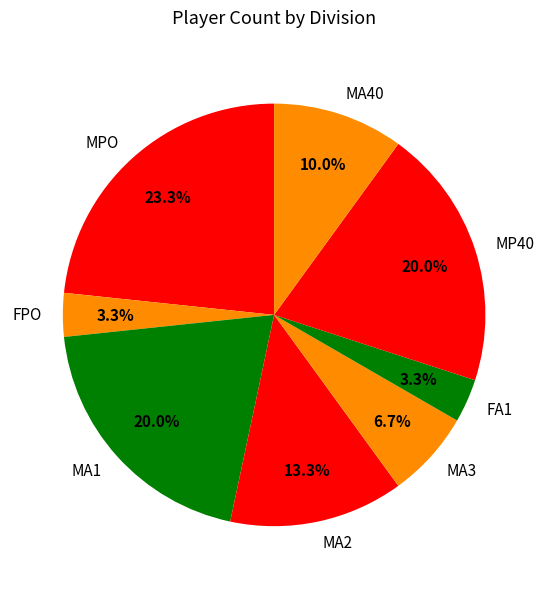

To the nearest percent, what is the average slice percentage?

12%